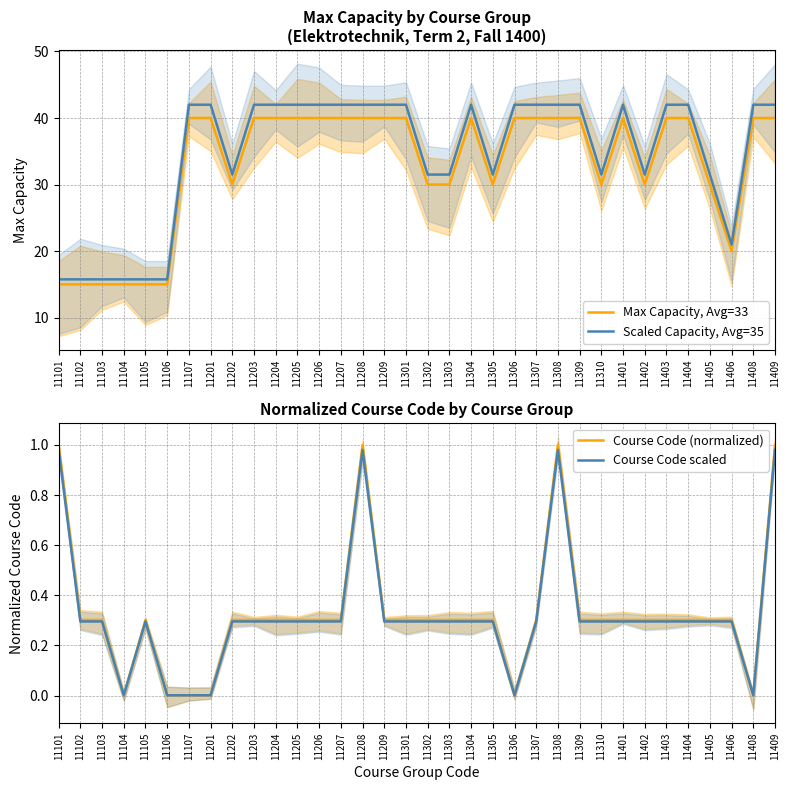

True or false: Scaled Capacity, Avg=35 and Course Code scaled intersect in this chart.

False